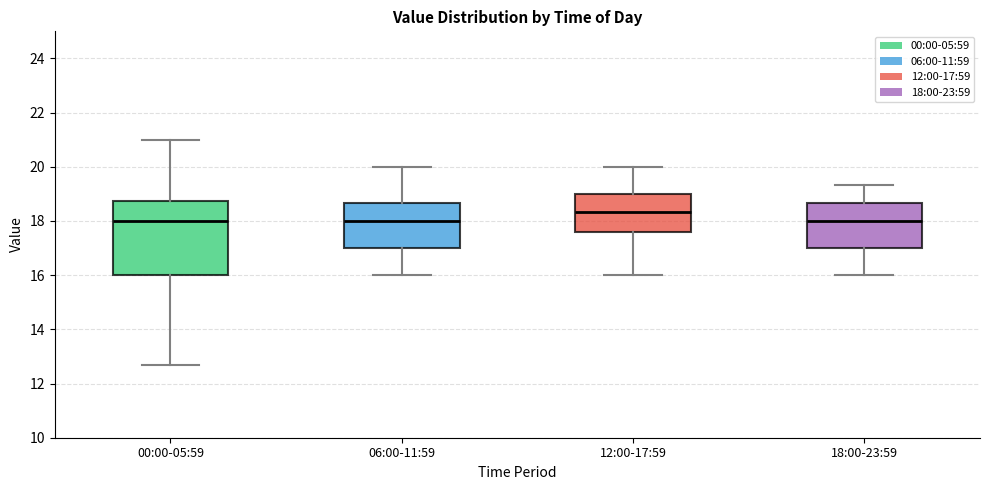

Where does the upper whisker of the box for 06:00-11:59 end on the y-axis? The values are not printed on the chart, so give them approximately, as read against the axis.

20.0